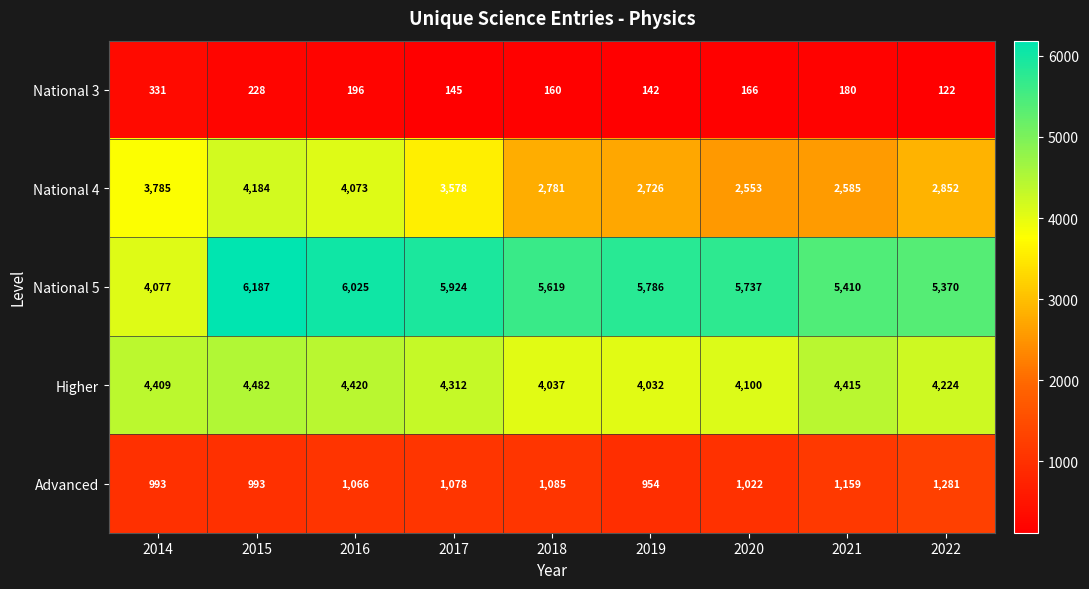

Which category has the lowest value across all series?

2022